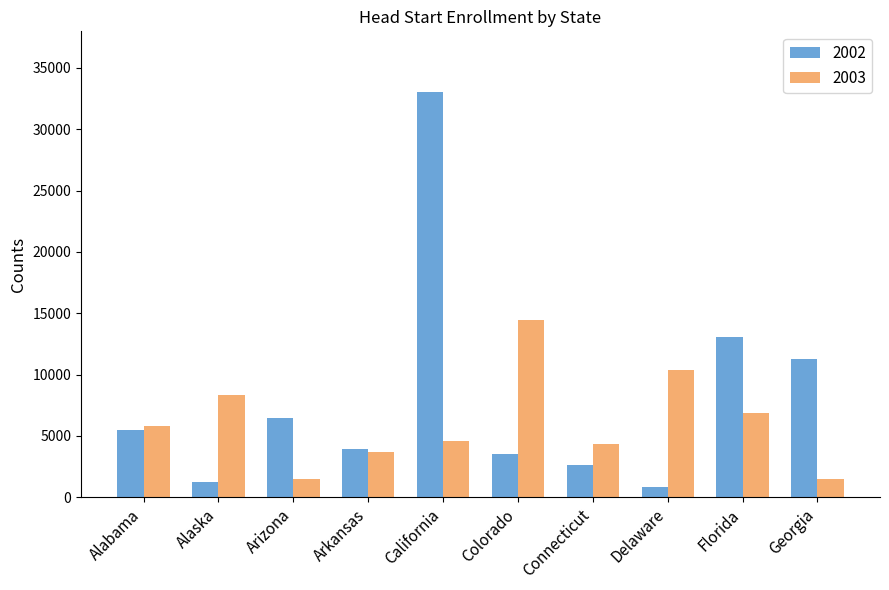

At how many categories does at least one series exceed 25532?

1